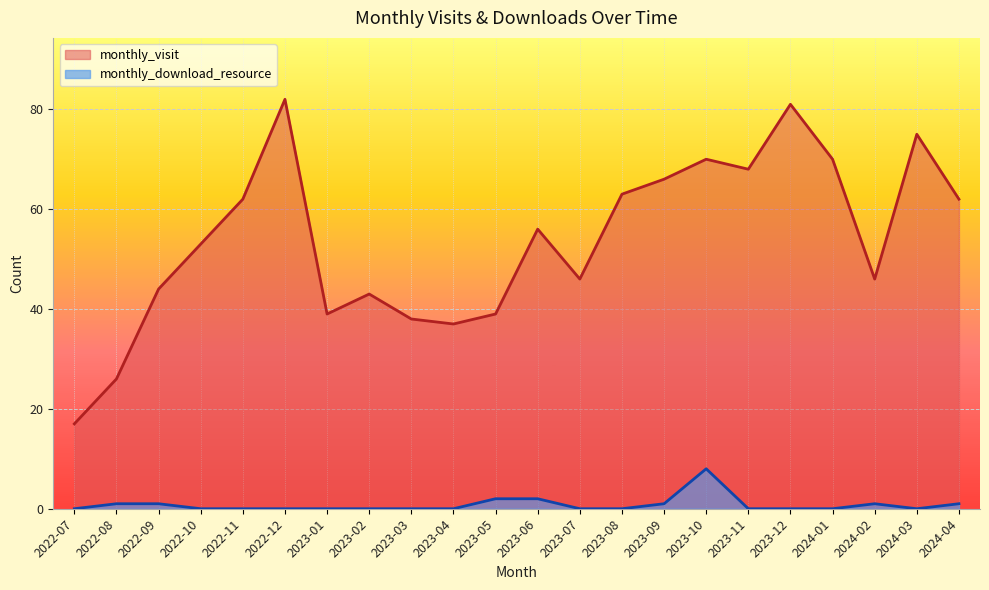

True or false: monthly_download_resource has a value of 1 at 2024-02.

False